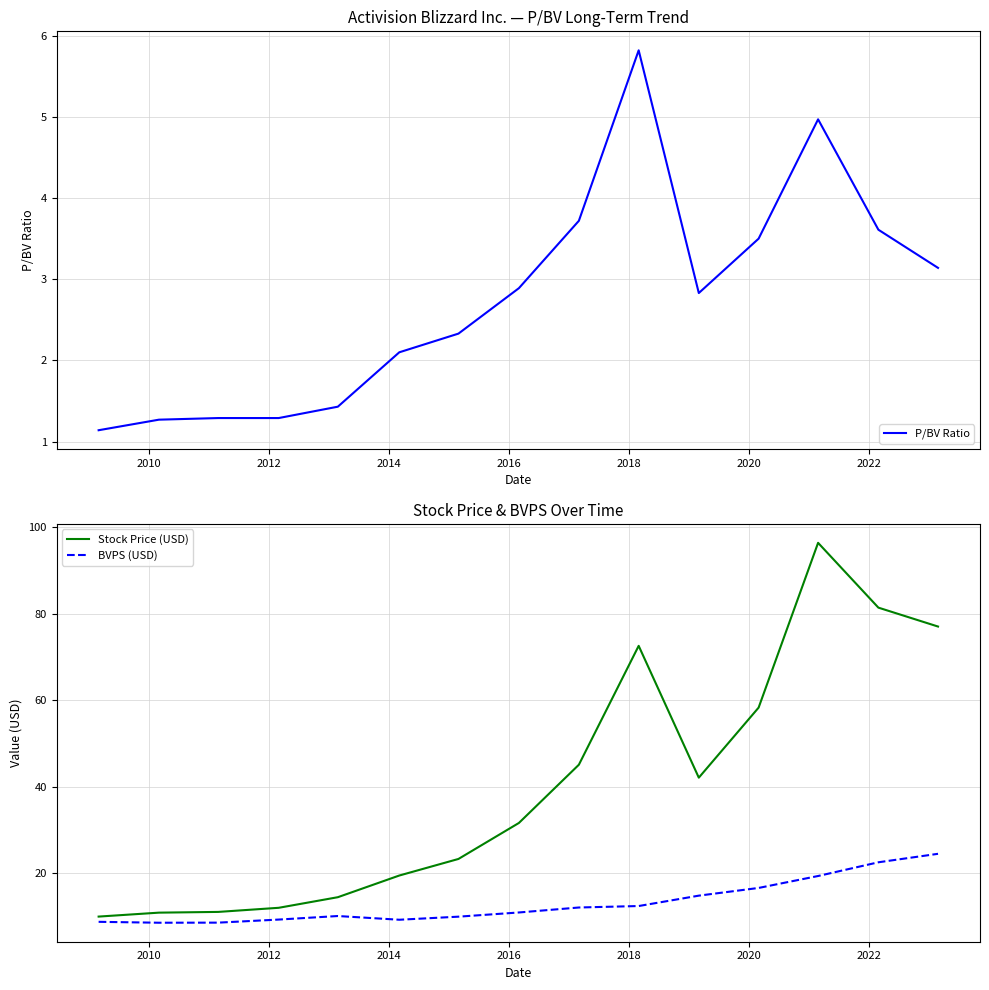

How many lines are shown in the chart?

3